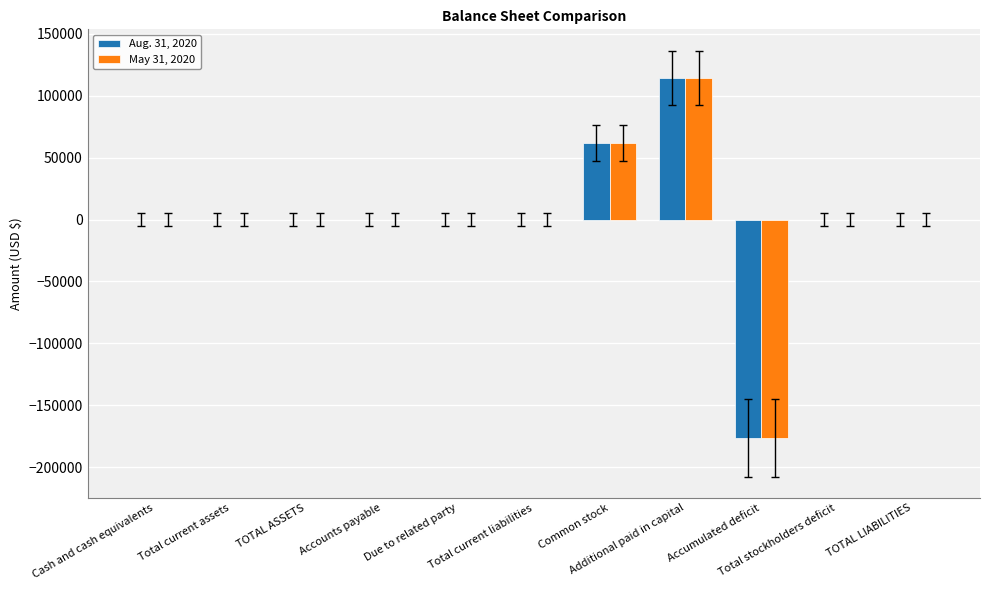

What is the maximum value shown in the chart?

114197